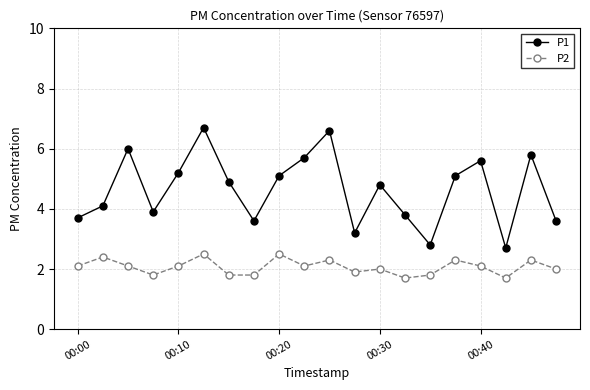

How many lines are shown in the chart?

2